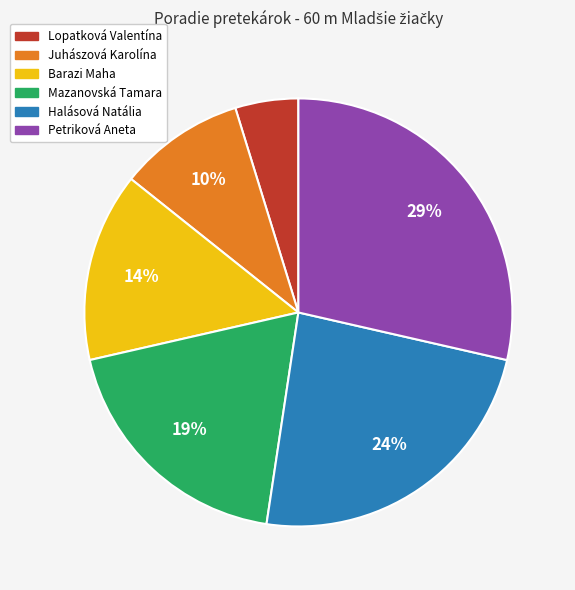

To the nearest percent, what is the average slice percentage?

17%